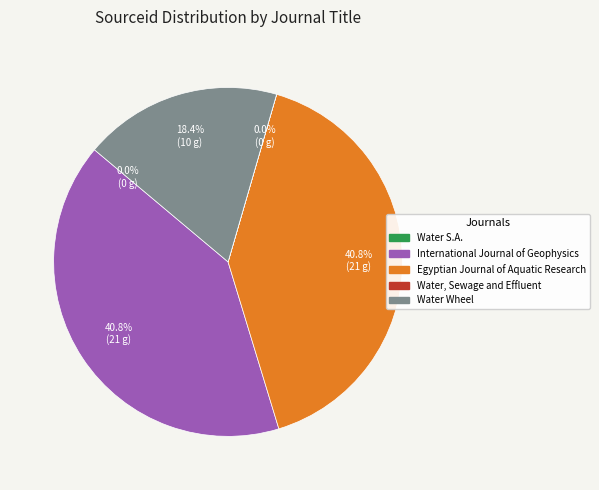

Does any single category account for the majority?

No